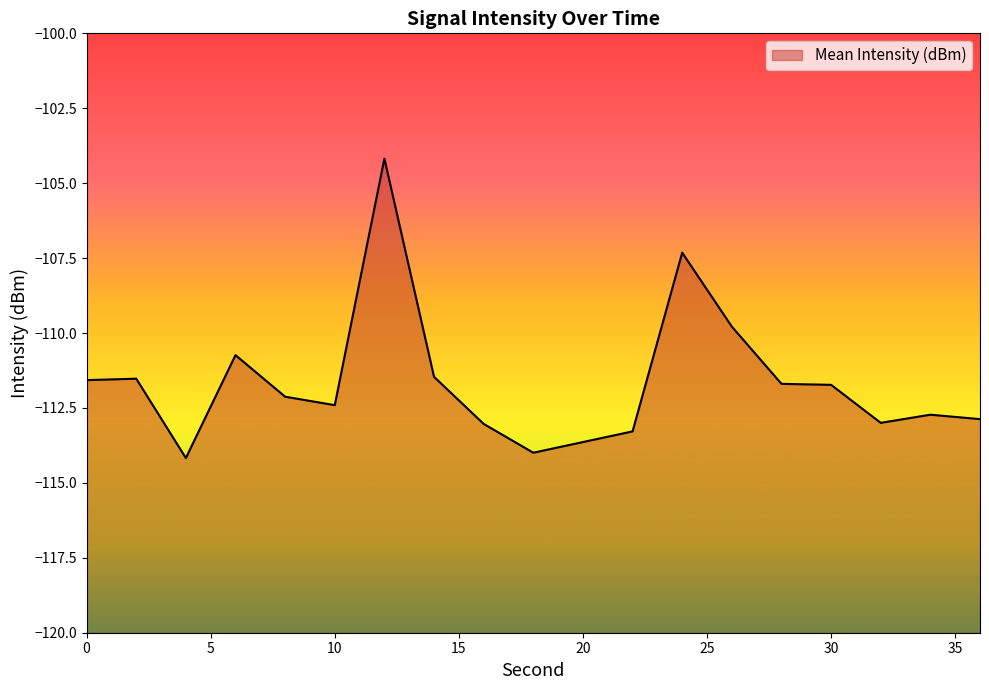

What is the change in value from 4 to 20?

+0.5